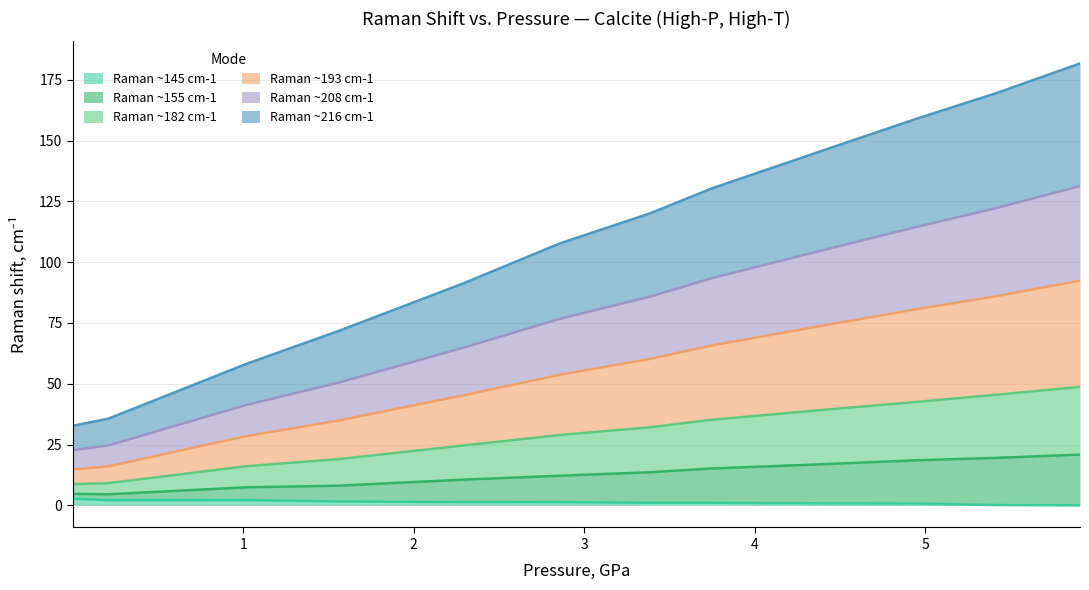

In Raman ~145 cm-1, how many points are higher than both neighbors (excluding endpoints)?

1